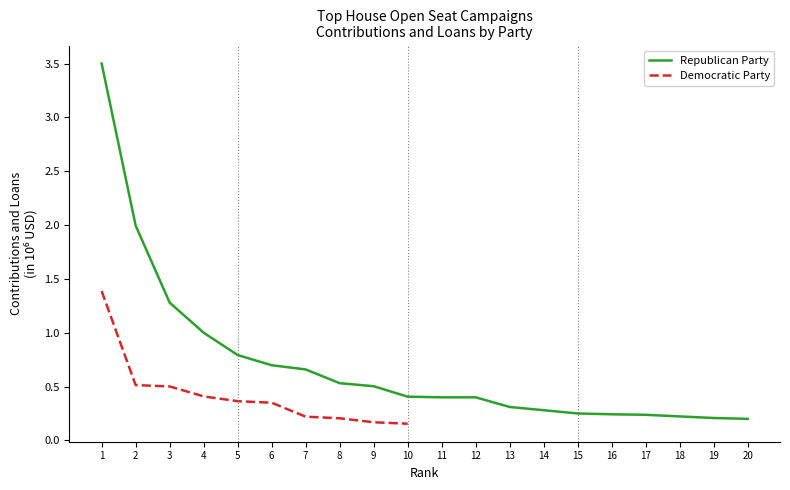

Does the chart display data point markers on the line(s)?

No